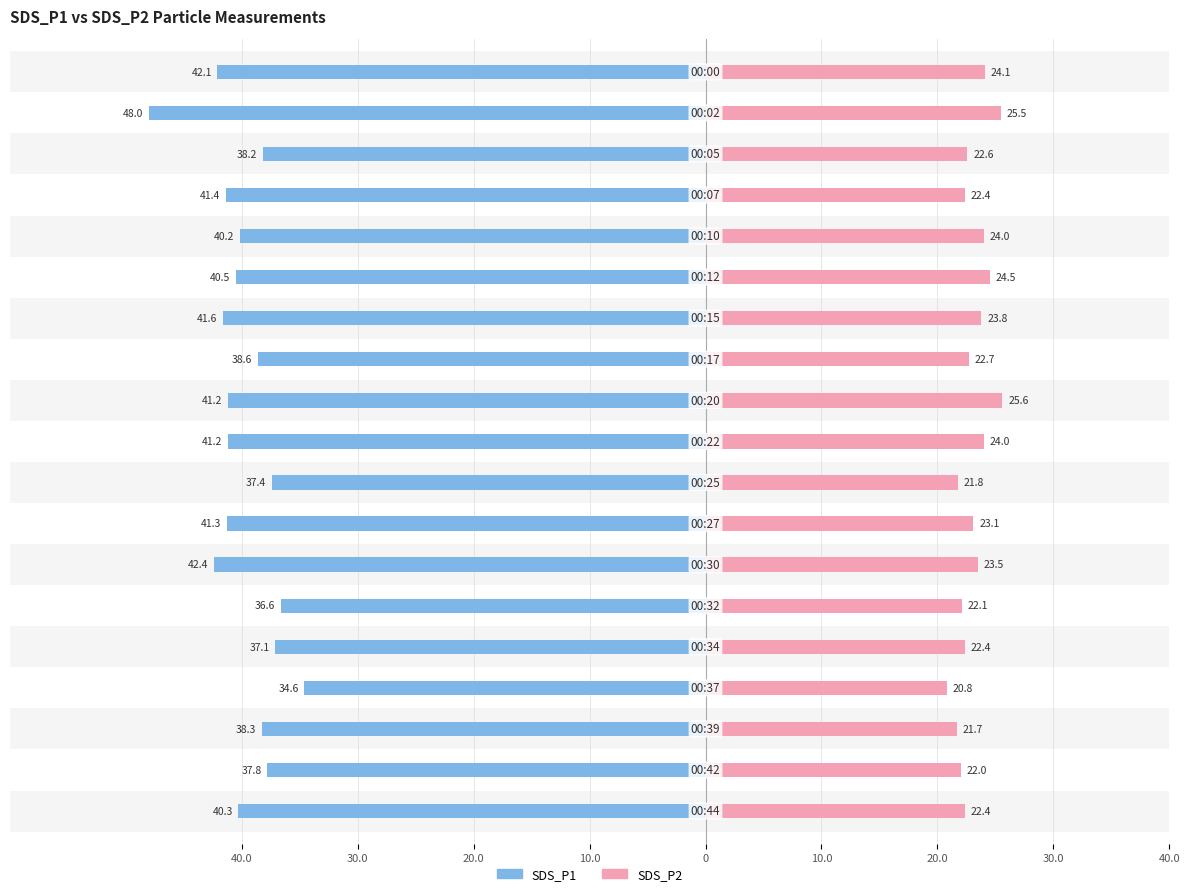

What are all the series names shown in the legend?

SDS_P1, SDS_P2